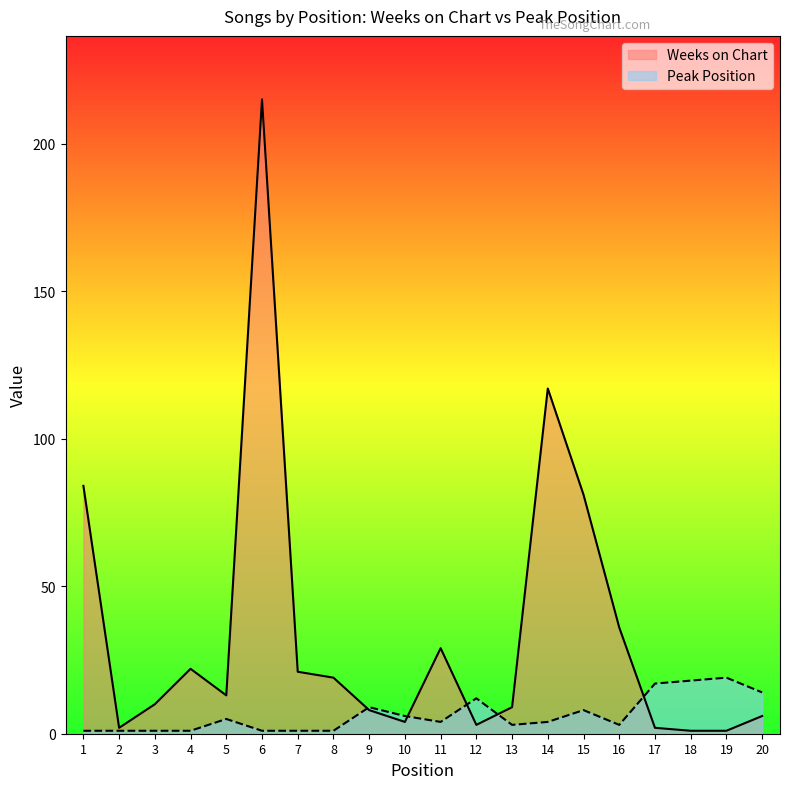

Rank the series at 10 from lowest to highest value.

Weeks on Chart, Peak Position